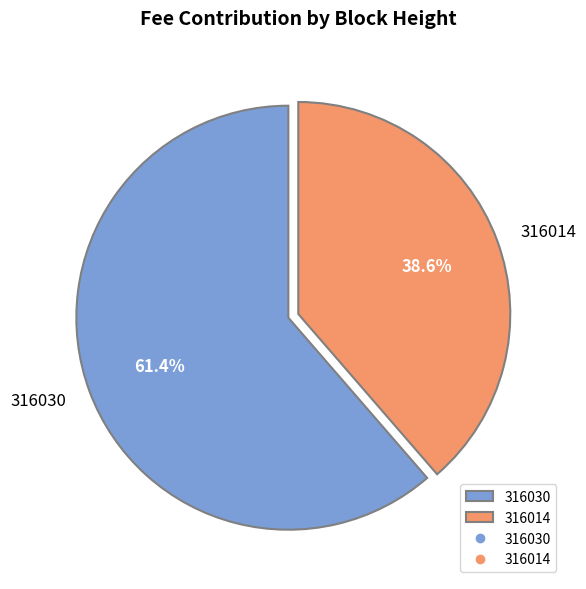

Count the number of slices in the pie.

2